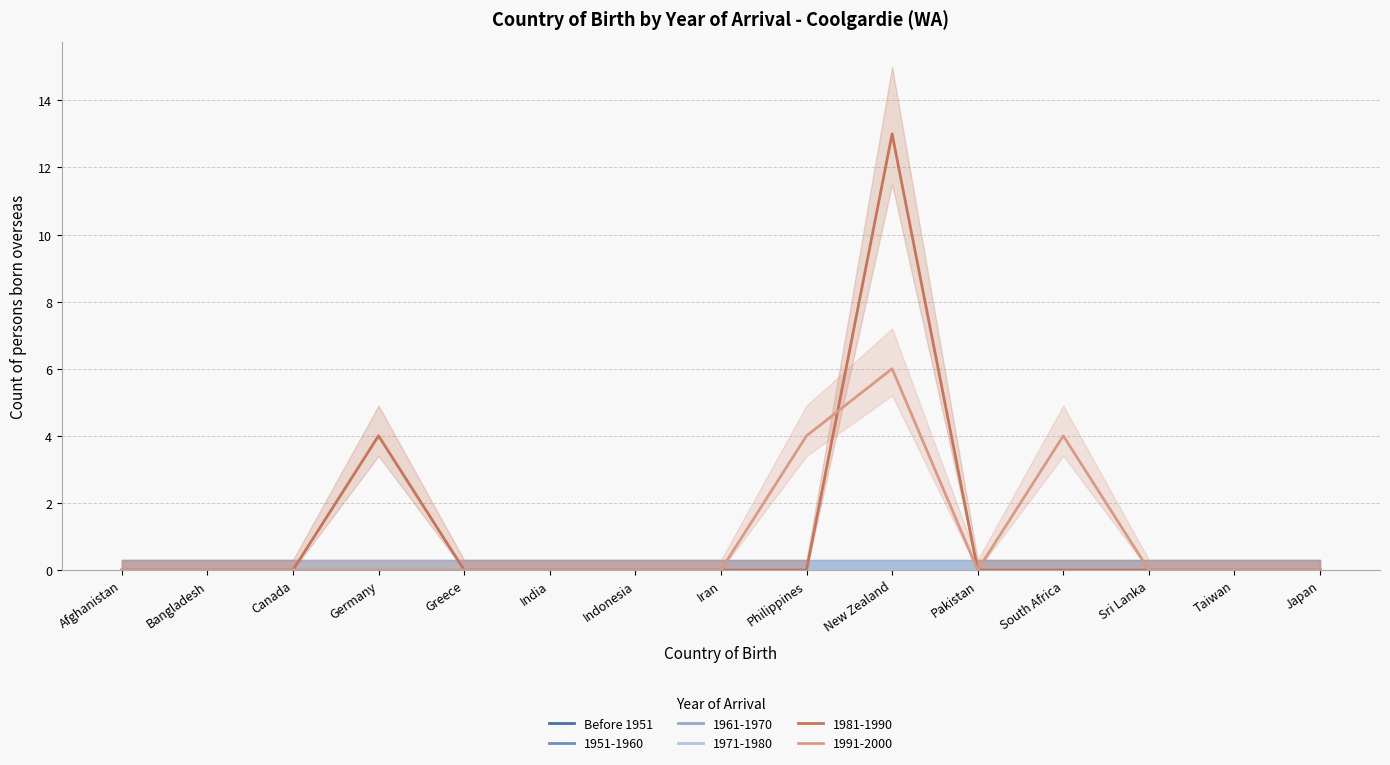

Which series changed the most between Canada and Greece?

Before 1951